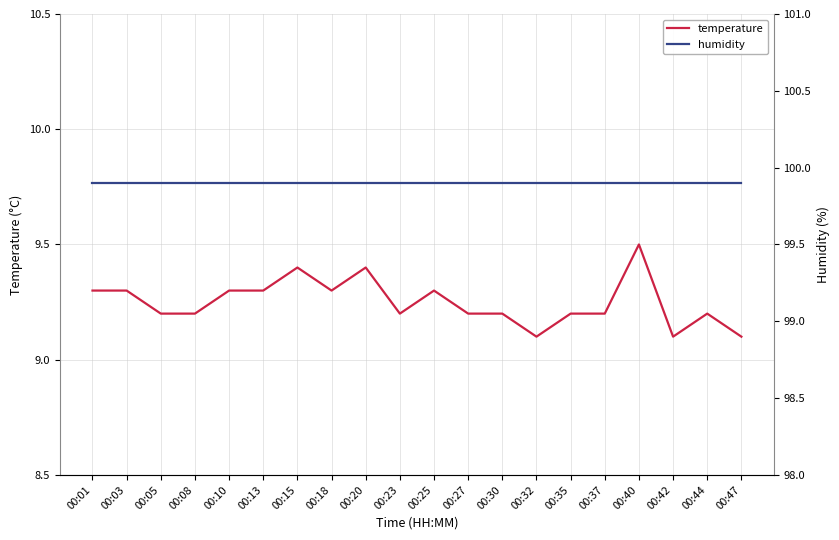

List the series in order of their overall mean, lowest first.

temperature, humidity